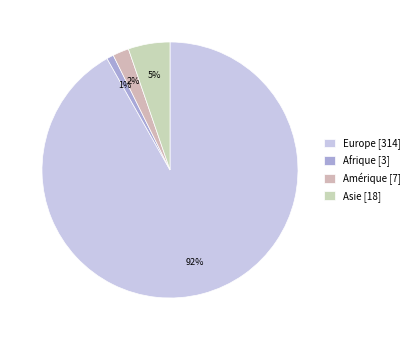

Is there a majority slice in this chart?

Yes